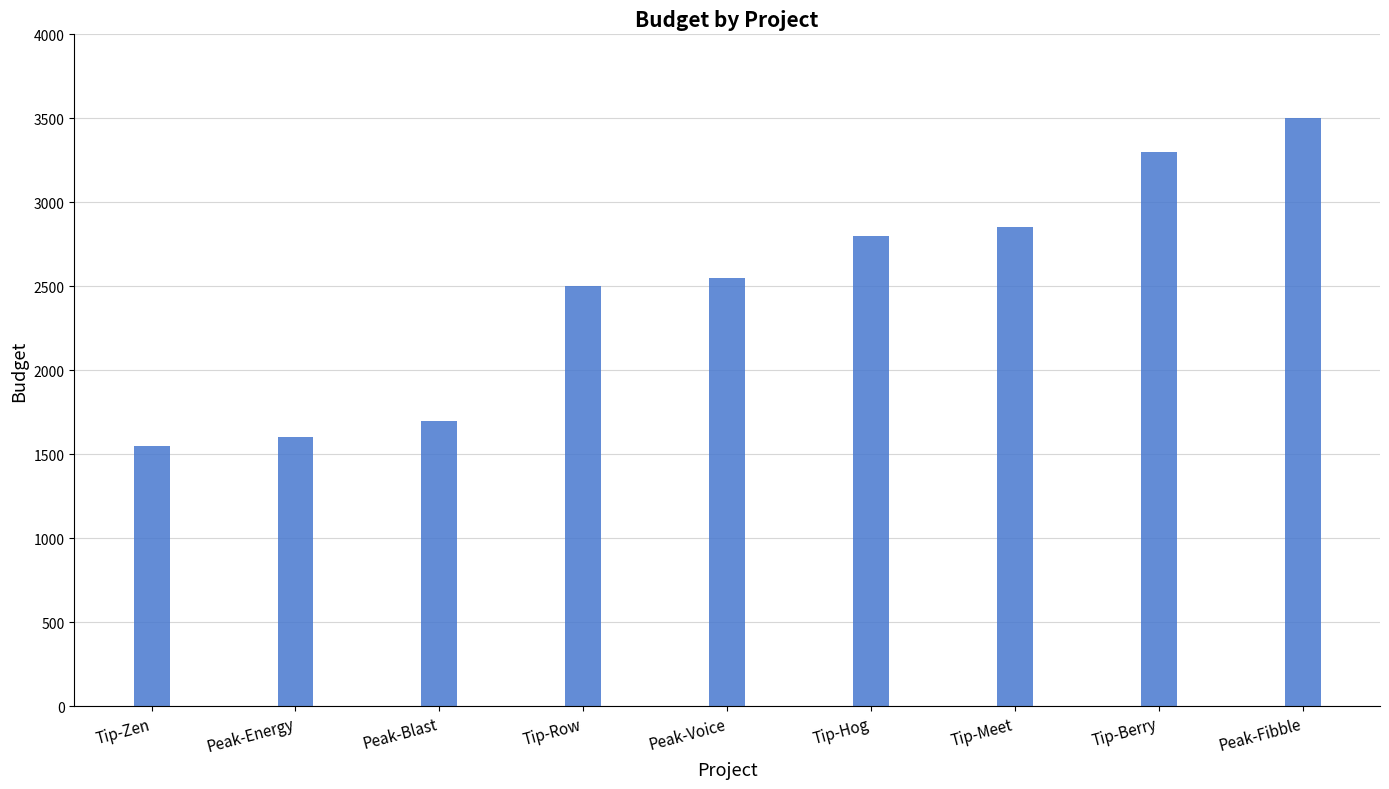

The chart shows a value of 2850 at Tip-Meet. True or false?

True